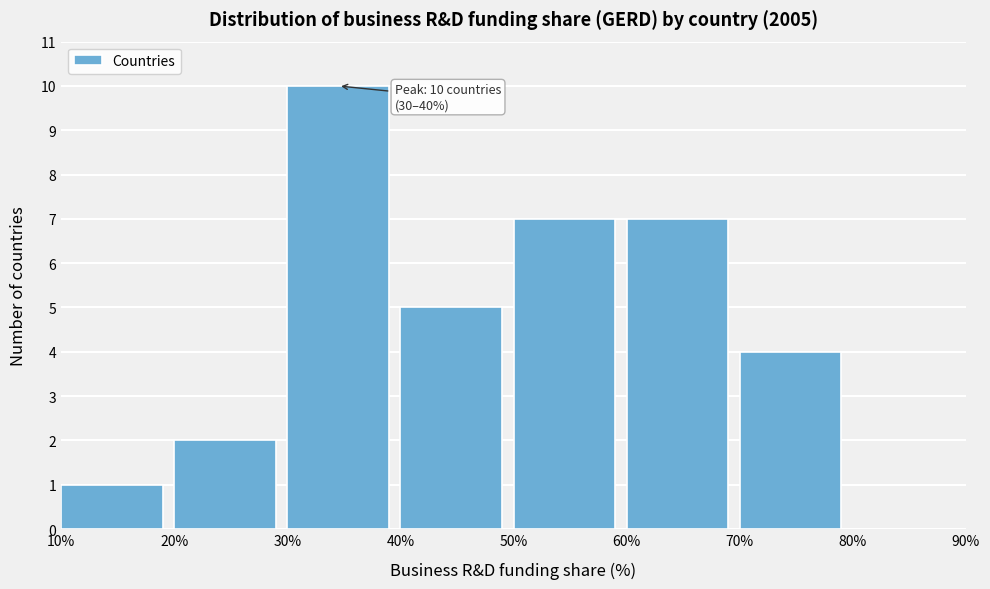

Which range on the x-axis has the tallest bar?

30% to 40%